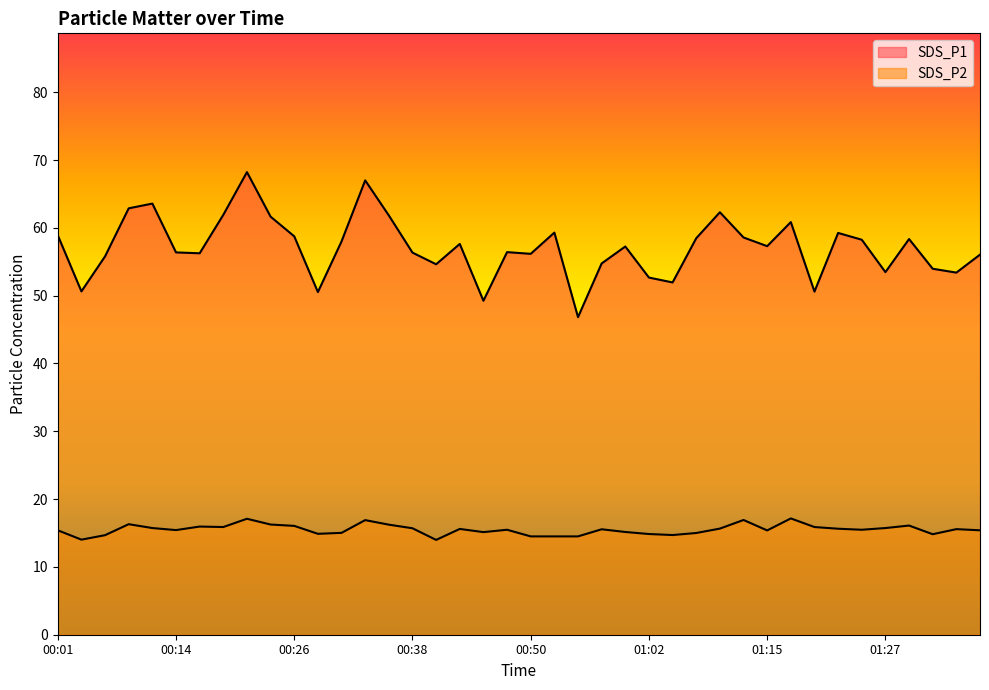

True or false: SDS_P2 and SDS_P1 intersect in this chart.

False